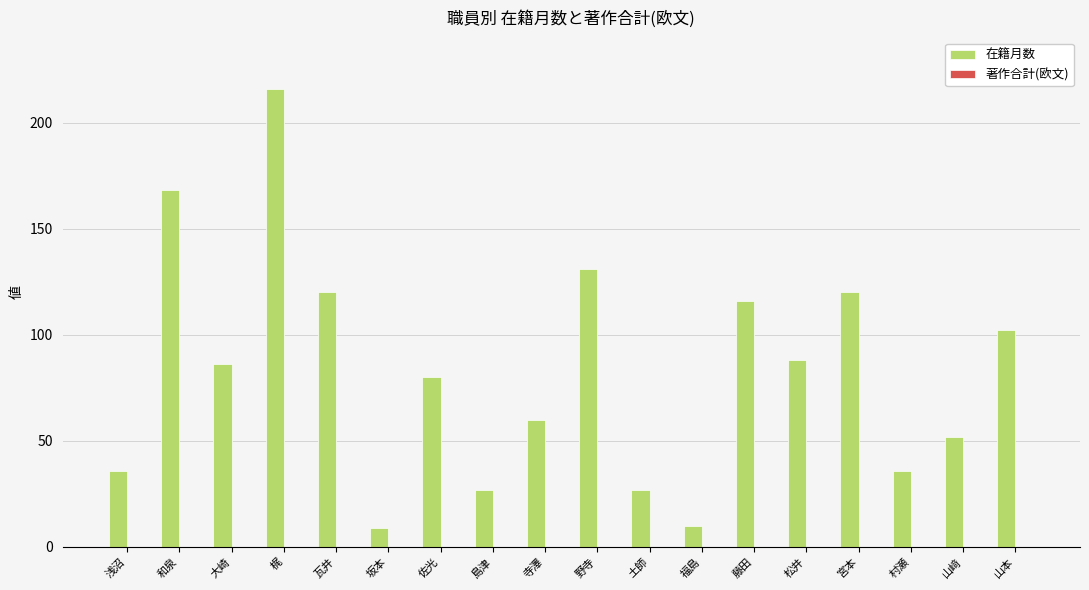

At which category does the chart reach its peak across all series?

梶